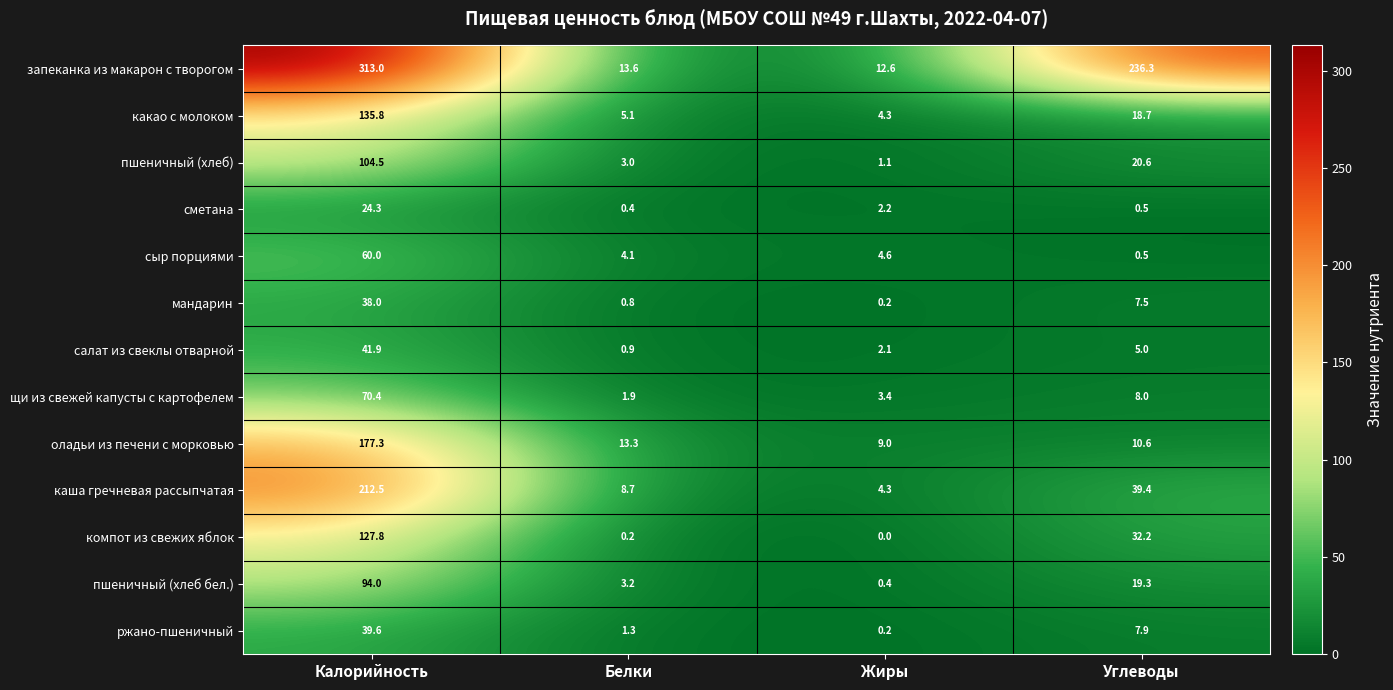

List the labels in order of салат из свеклы отварной value, smallest first.

Белки, Жиры, Углеводы, Калорийность